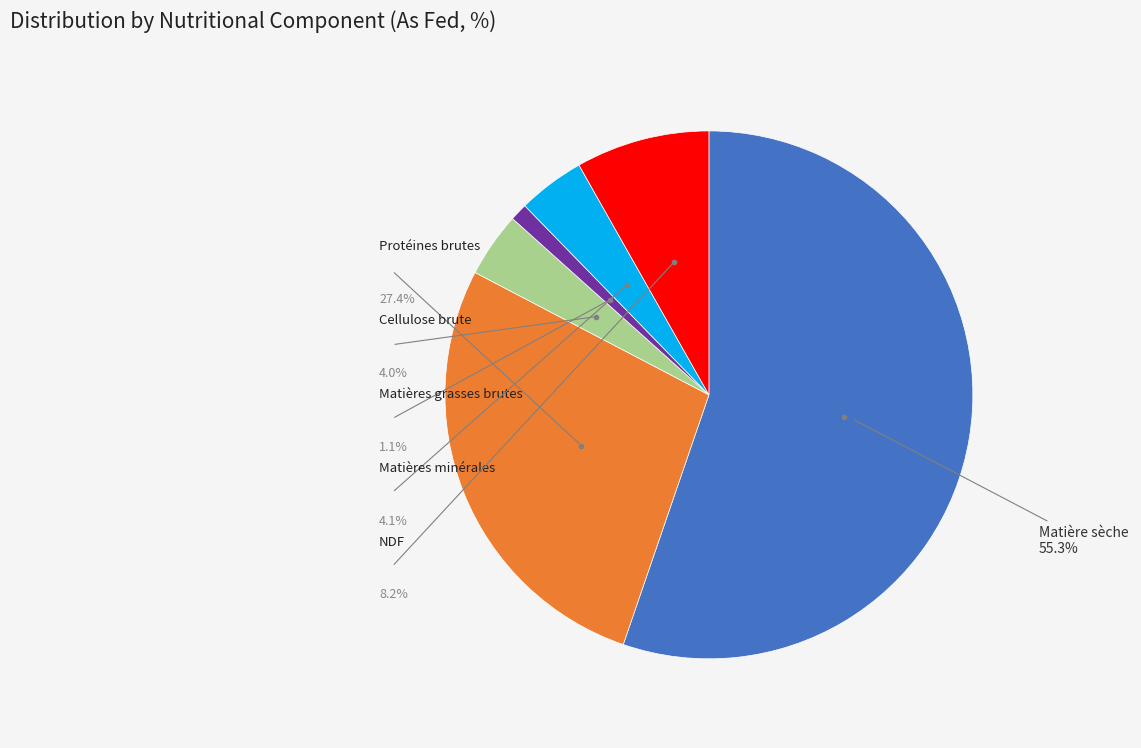

Combined, what portion of the pie is Cellulose brute and Protéines brutes?

31.4%